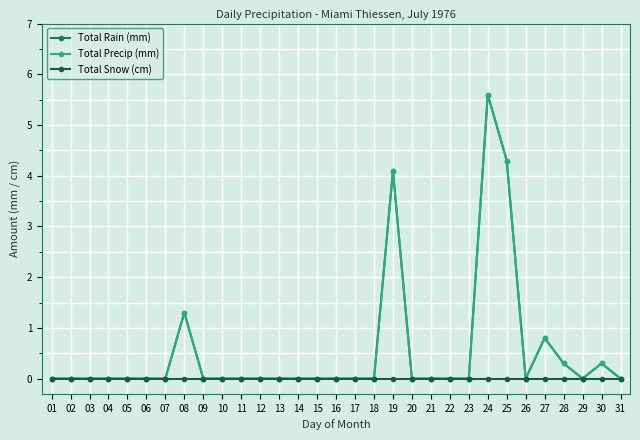

Does the chart have visible grid lines?

Yes